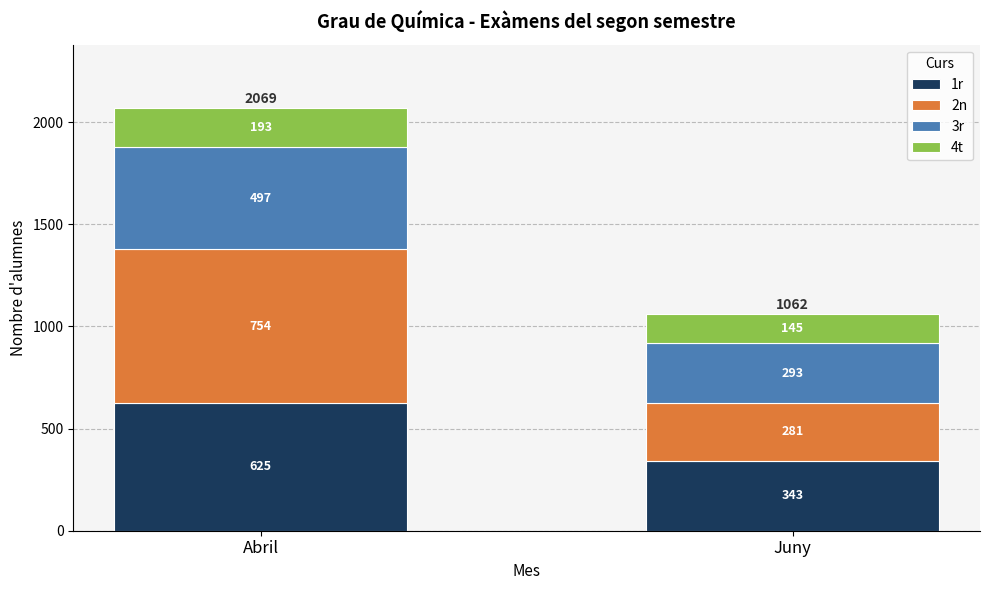

At which category is the sum across all series the highest?

Abril